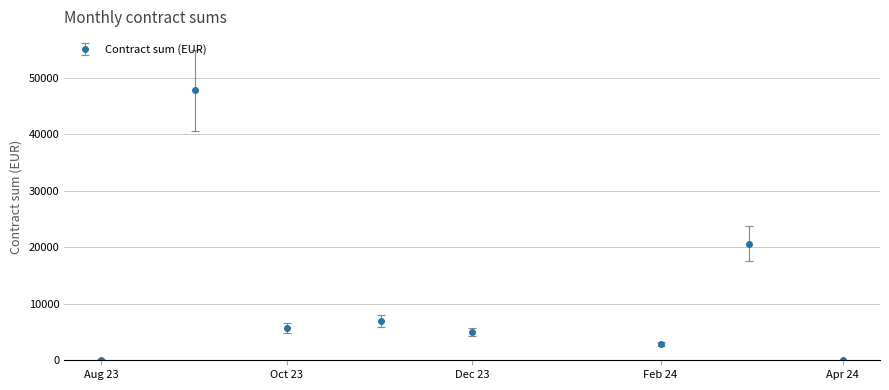

What is the value of the 3rd point from the left?

5722.0